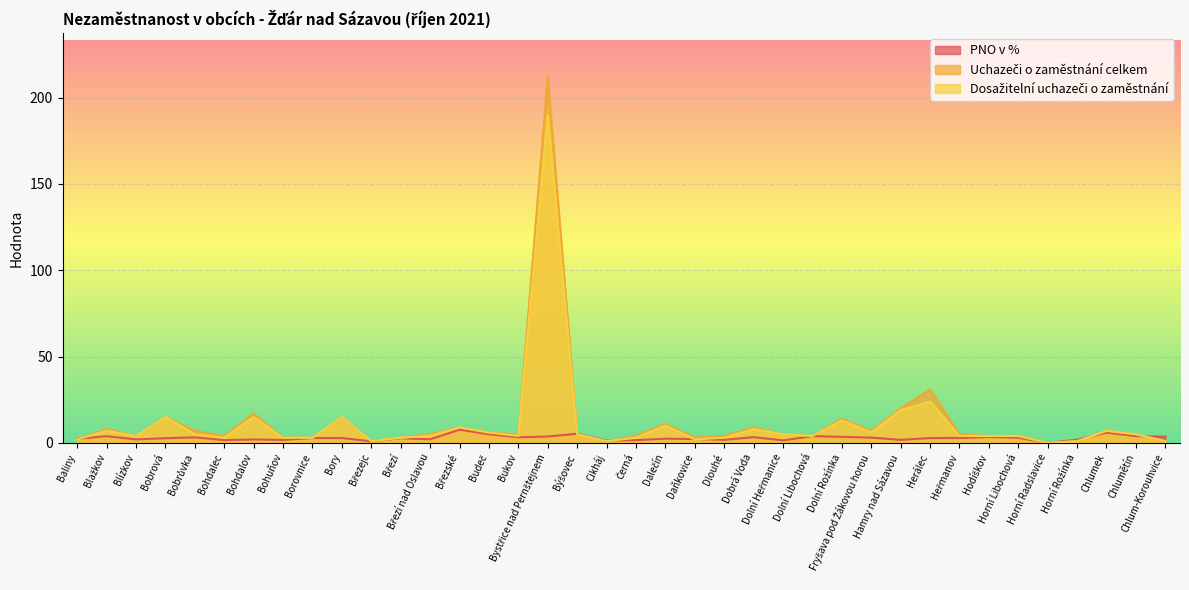

True or false: Uchazeči o zaměstnání celkem and Dosažitelní uchazeči o zaměstnání intersect in this chart.

False